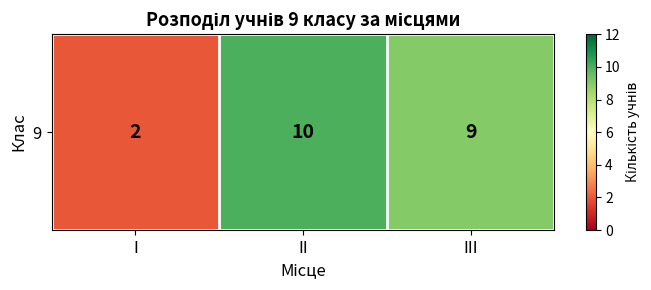

Reading left to right, list all the values displayed in this chart.

2	10	9